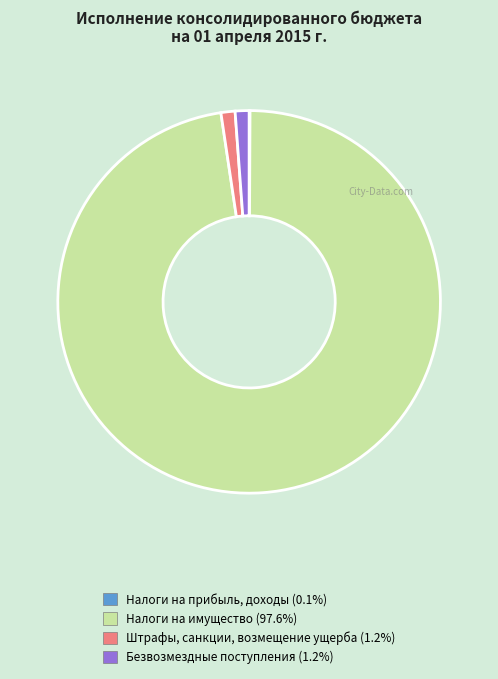

Is Штрафы, санкции, возмещение ущерба (1.2%) the majority of the pie?

No